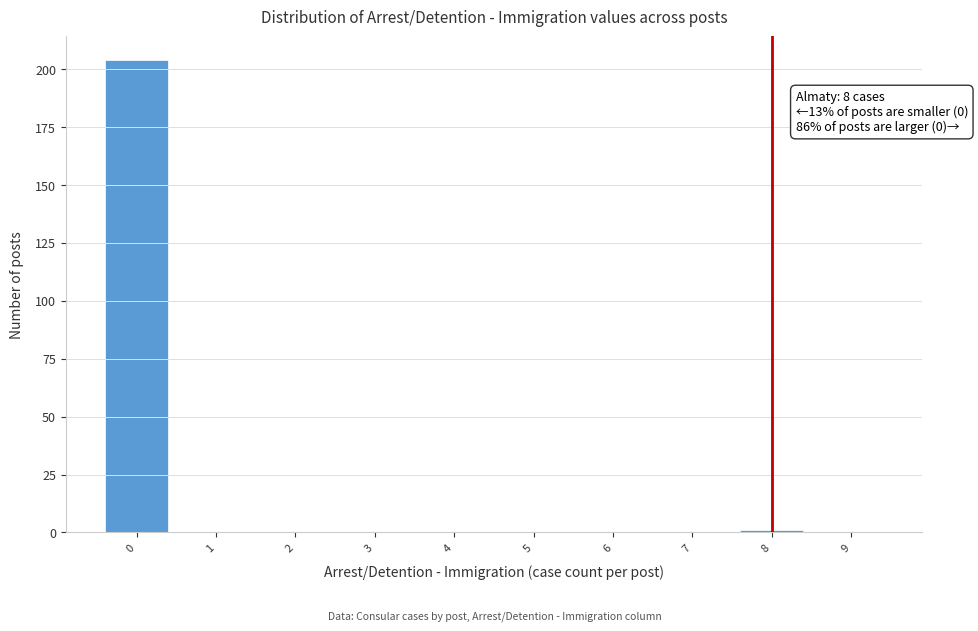

Reading left to right, transcribe all the data shown in this chart.

0=204	1=0	2=0	3=0	4=0	5=0	6=0	7=0	8=1	9=0